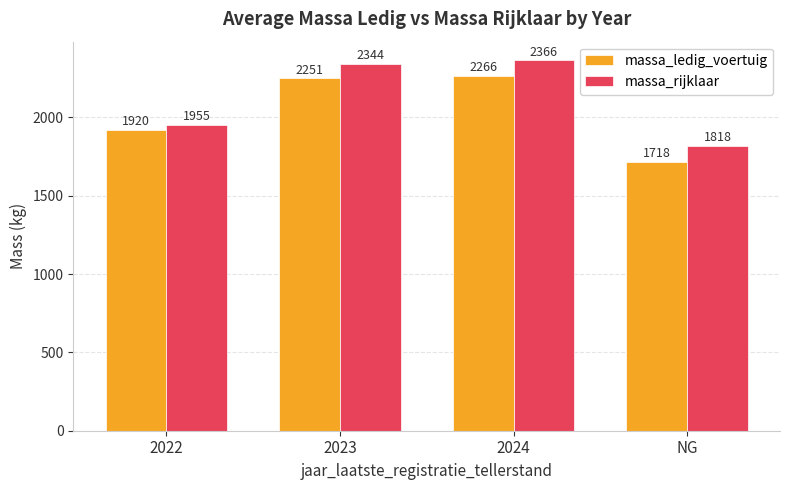

What is the value of the massa_ledig_voertuig bar at the 1st from the left?

1920.0